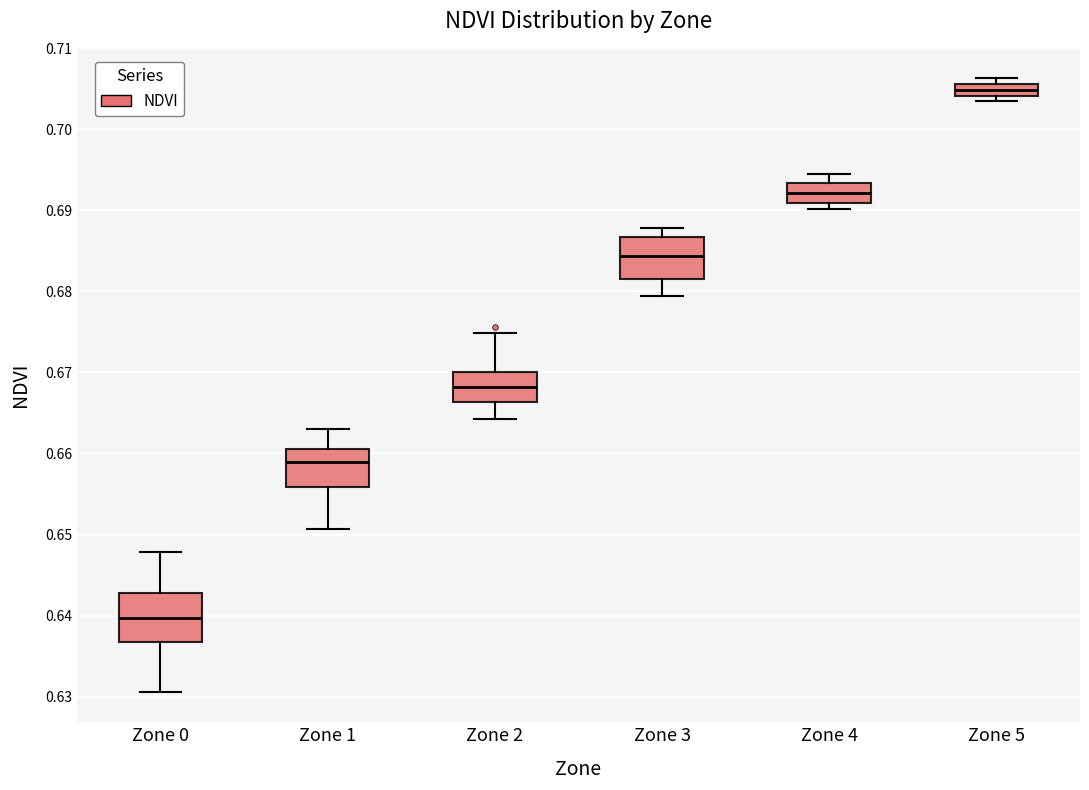

Which box's median line is the highest?

Zone 5